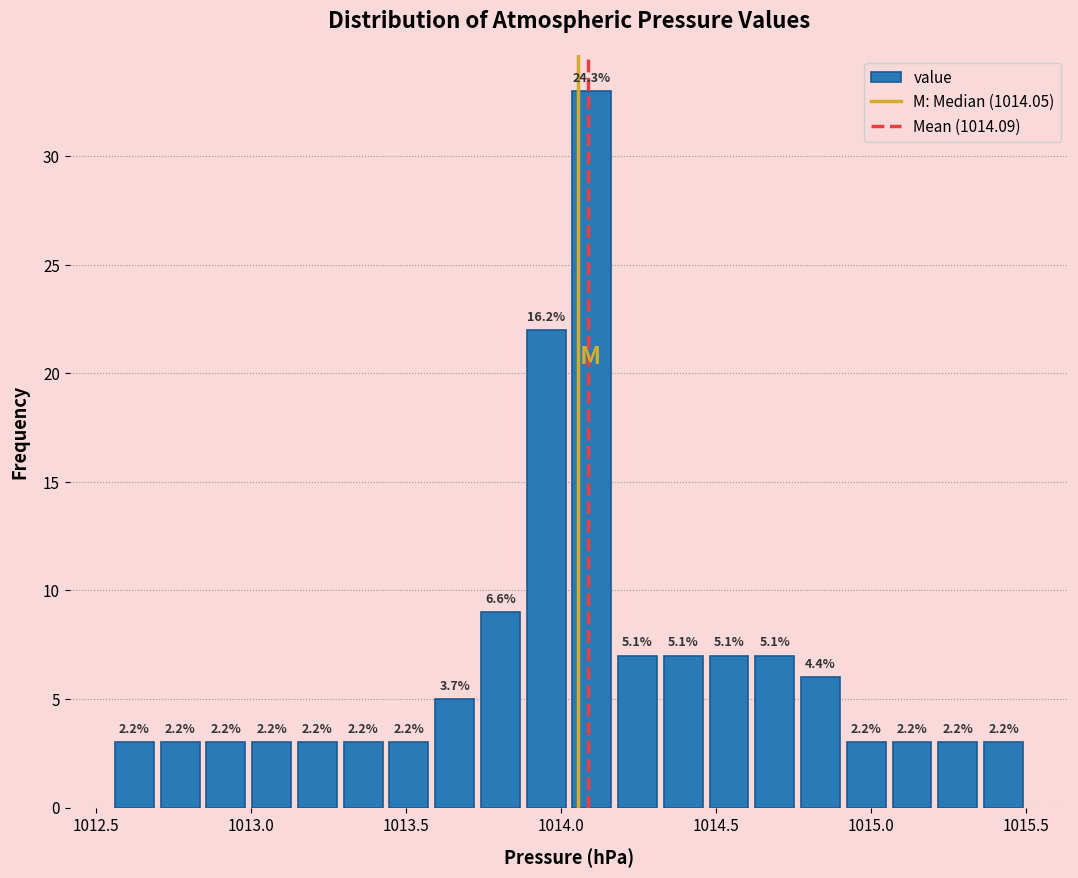

Read against the x-axis, roughly where is the centre of the tallest bar?

1014.10